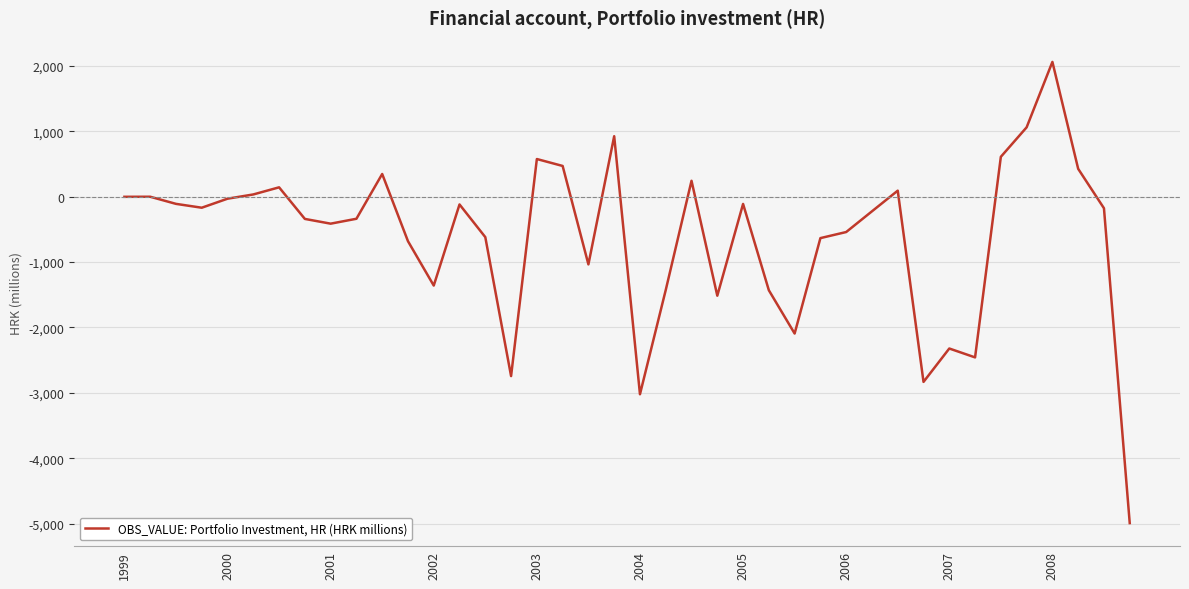

What is the difference between the maximum and minimum values?

7056.0